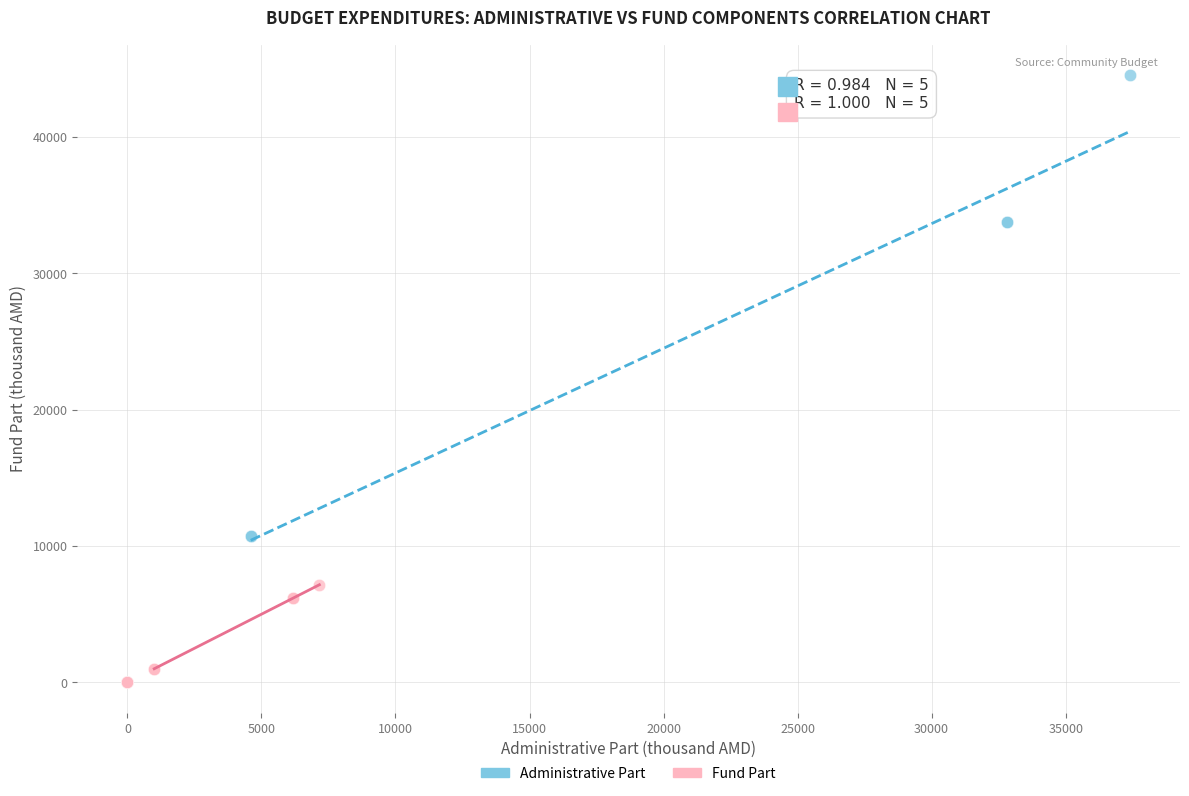

Which series contains the highest Y value?

Administrative Part